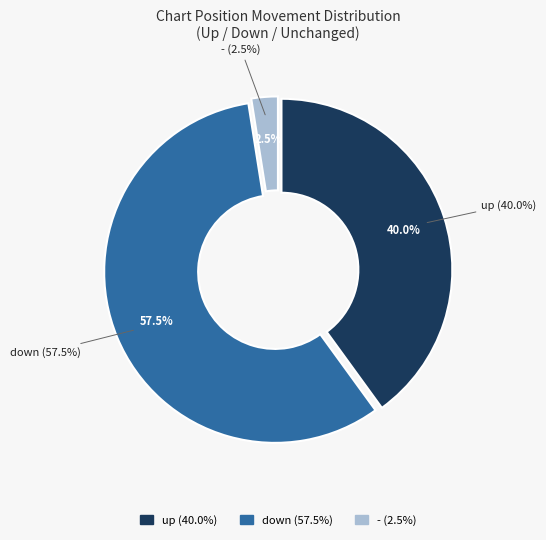

What is the ratio of the value at up to the value at -?

16.0